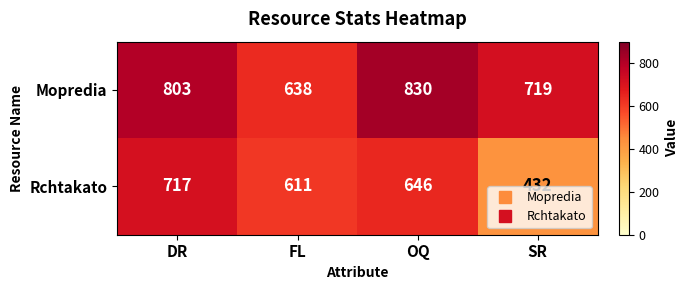

What is the minimum value shown in the chart?

432